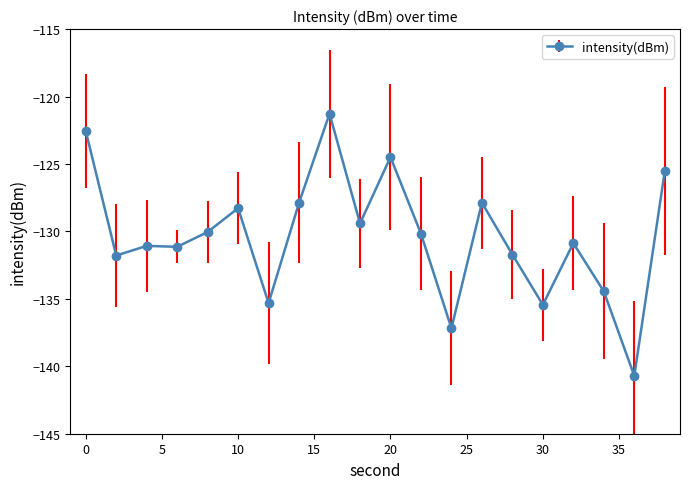

What is the average value?

-130.4